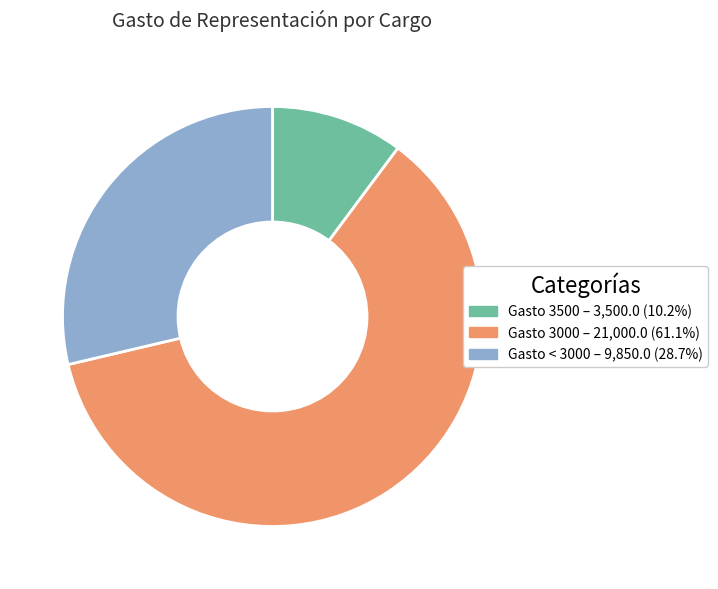

Does any single category account for the majority?

Yes